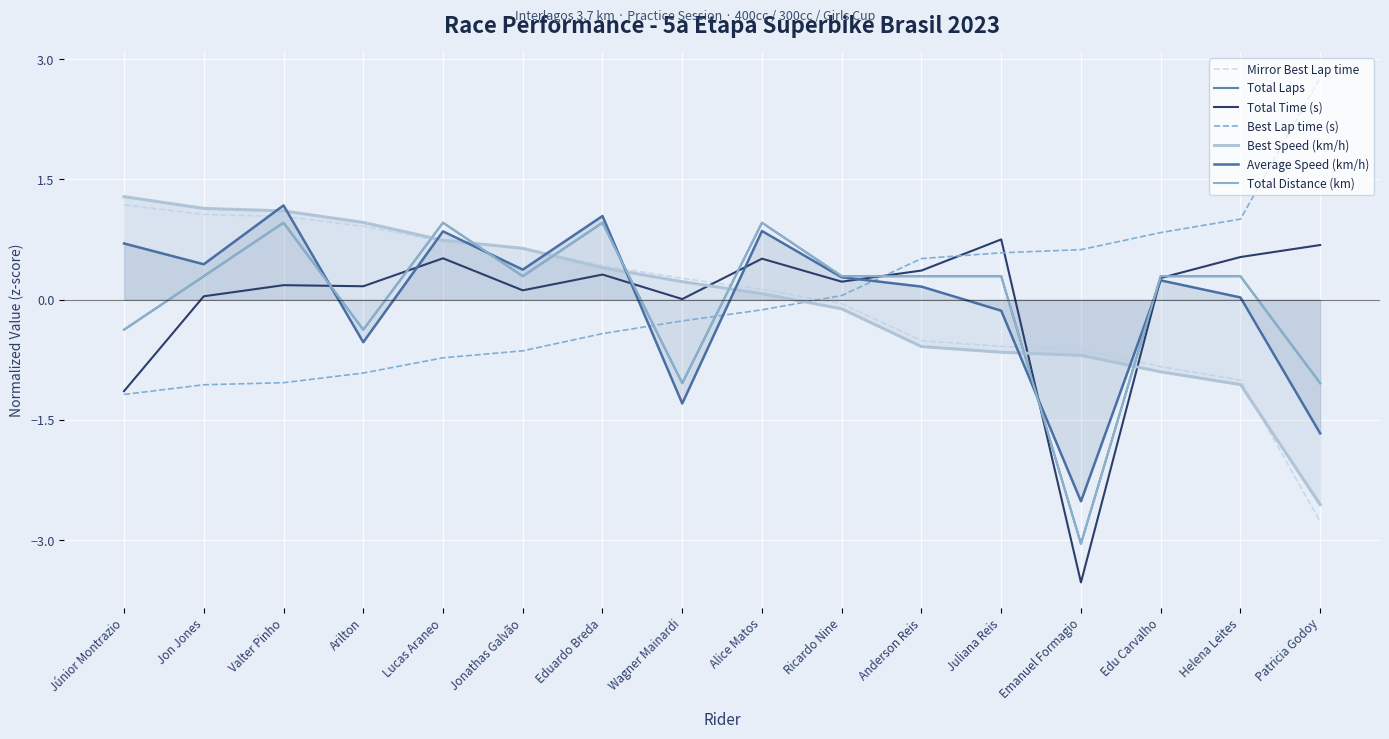

Which category has the highest value across all series?

Júnior Montrazio